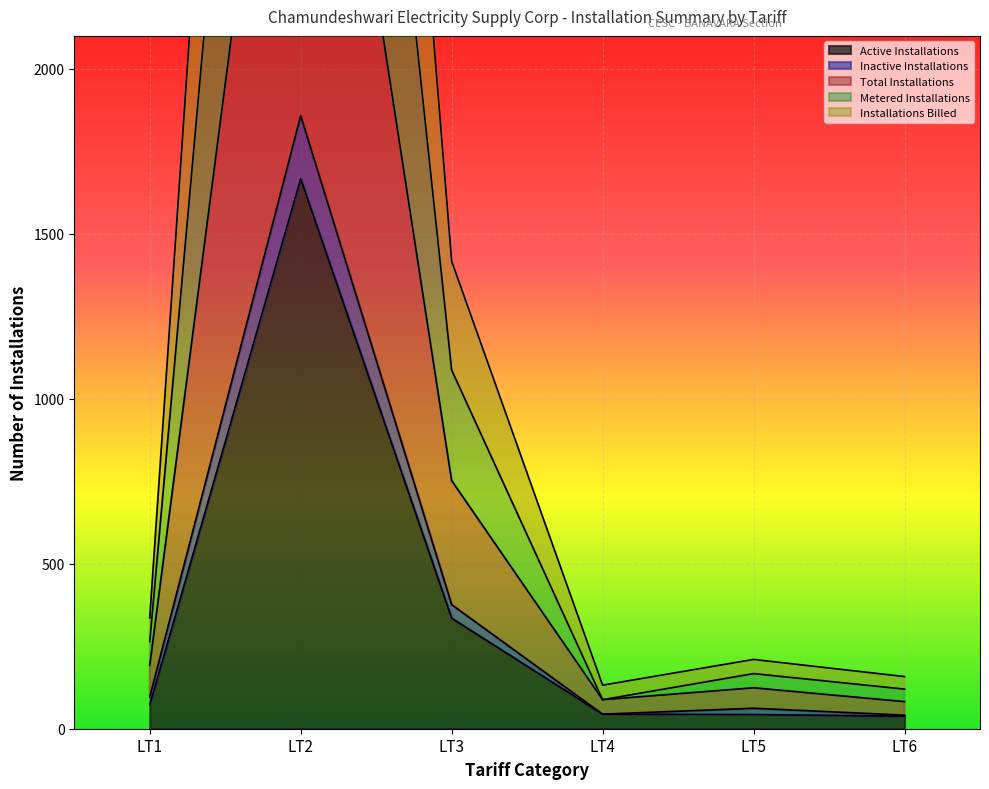

What is the maximum value for Active Installations?

1667